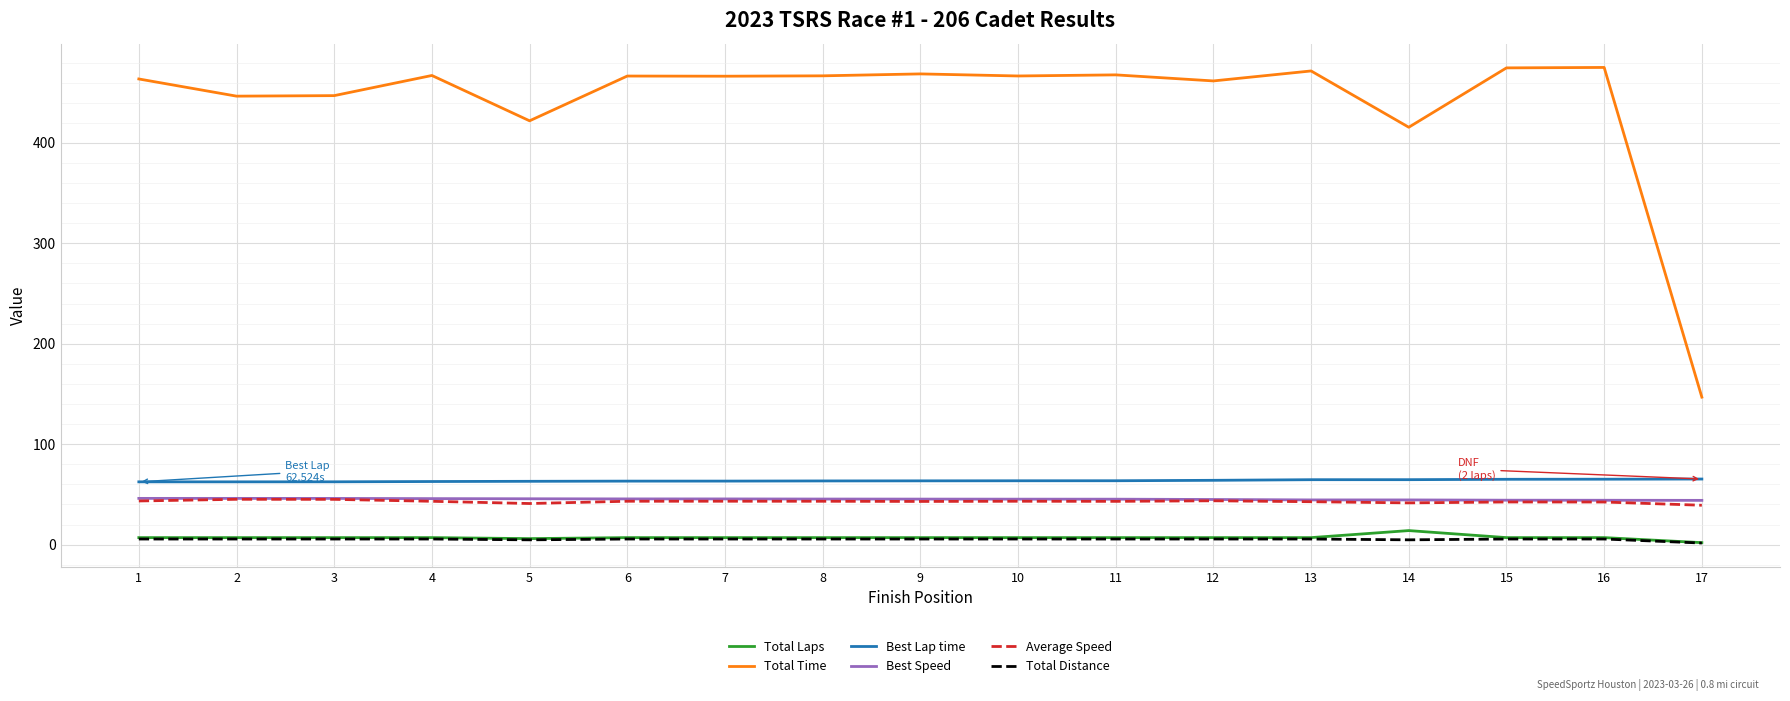

What is the maximum value shown in the chart?

475.1